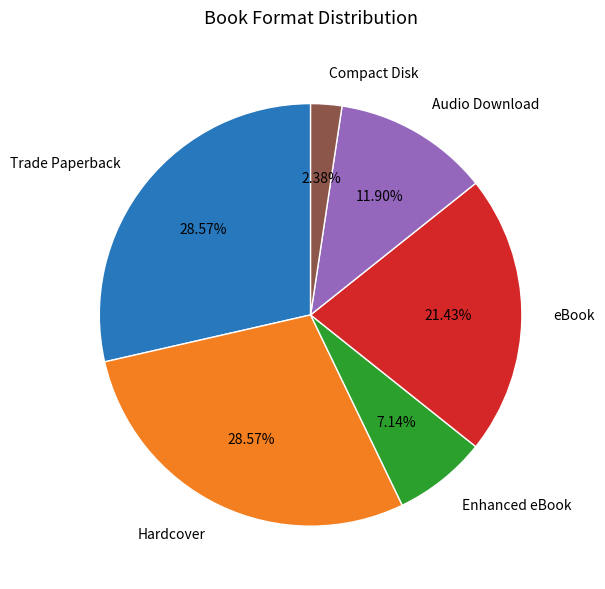

To the nearest percent, what is the combined percentage of Hardcover and Compact Disk?

31%